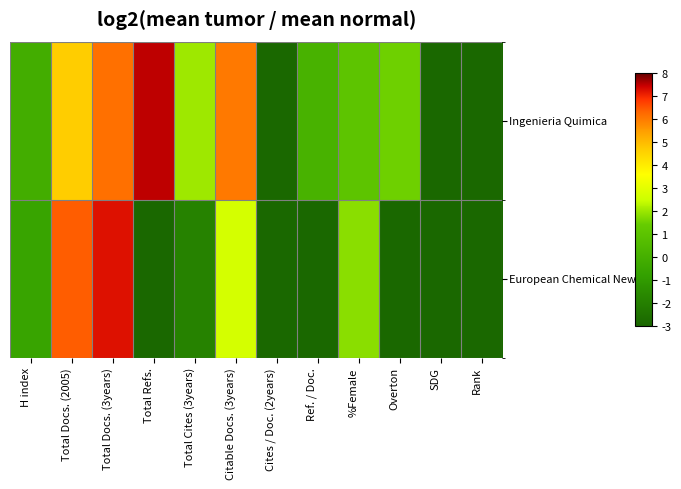

At how many categories does at least one series exceed 0?

8